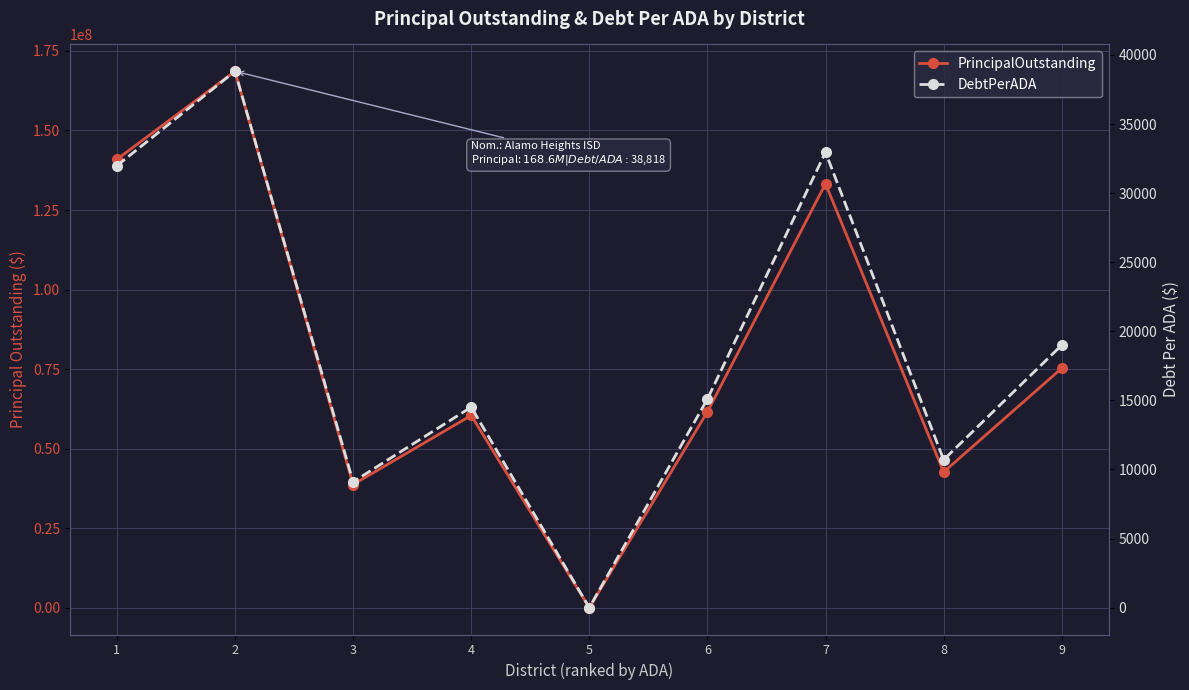

Is it true that DebtPerADA equals 5407.5 at 3?

False